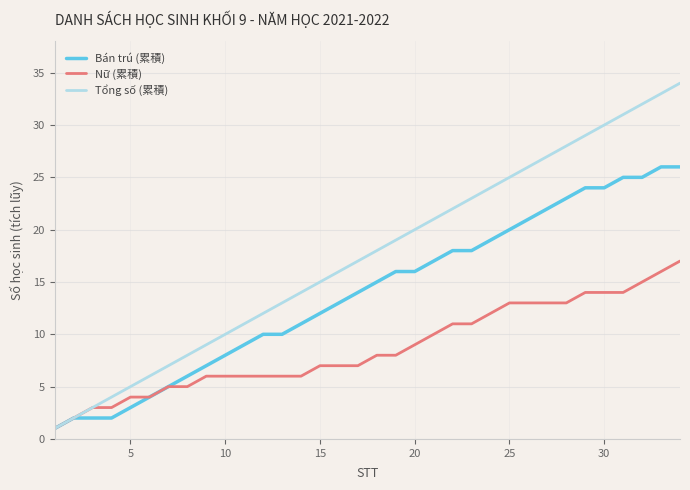

Reading left to right, transcribe all the data shown in this chart.

Bán trú (累積): 1	2	2	2	3	4	5	6	7	8	9	10	10	11	12	13	14	15	16	16	17	18	18	19	20	21	22	23	24	24	25	25	26	26
Nữ (累積): 1	2	3	3	4	4	5	5	6	6	6	6	6	6	7	7	7	8	8	9	10	11	11	12	13	13	13	13	14	14	14	15	16	17
Tổng số (累積): 1	2	3	4	5	6	7	8	9	10	11	12	13	14	15	16	17	18	19	20	21	22	23	24	25	26	27	28	29	30	31	32	33	34